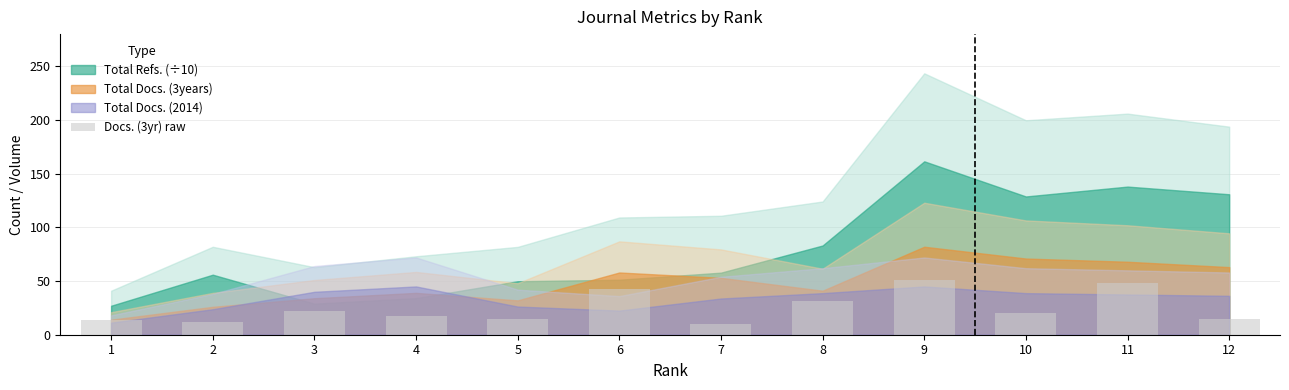

How many data points are less than 20?

6